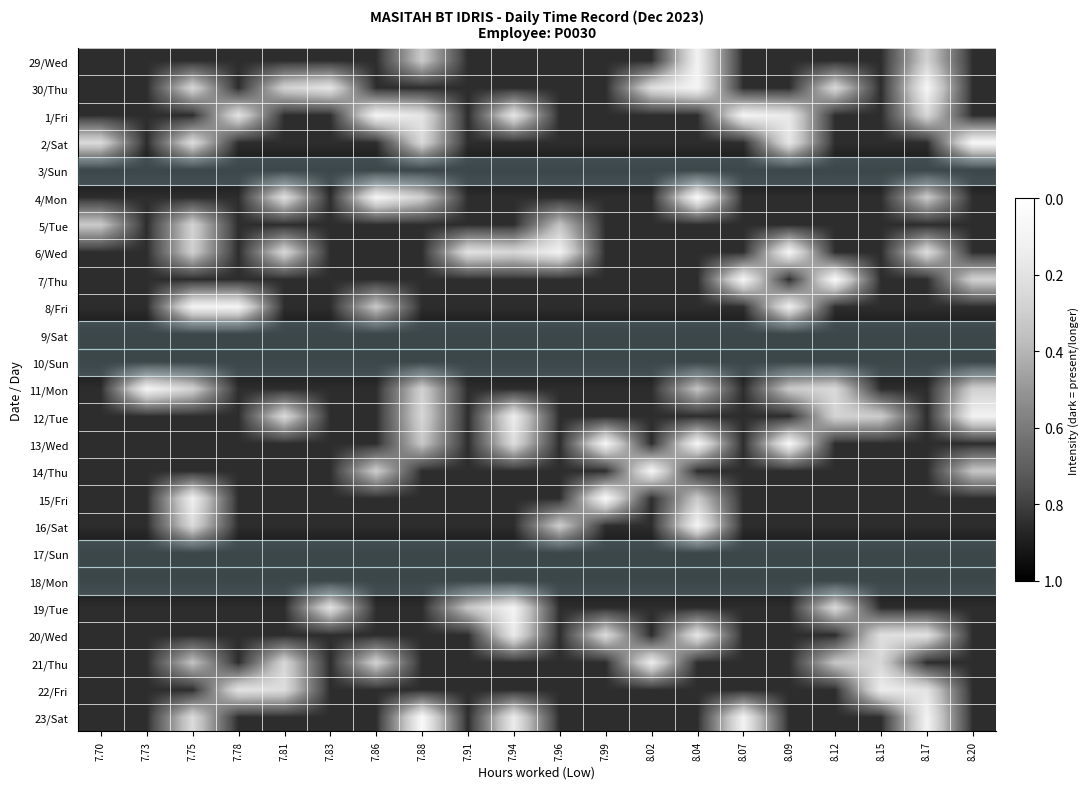

What is the spread (max minus min) of values at 7.73?

0.8